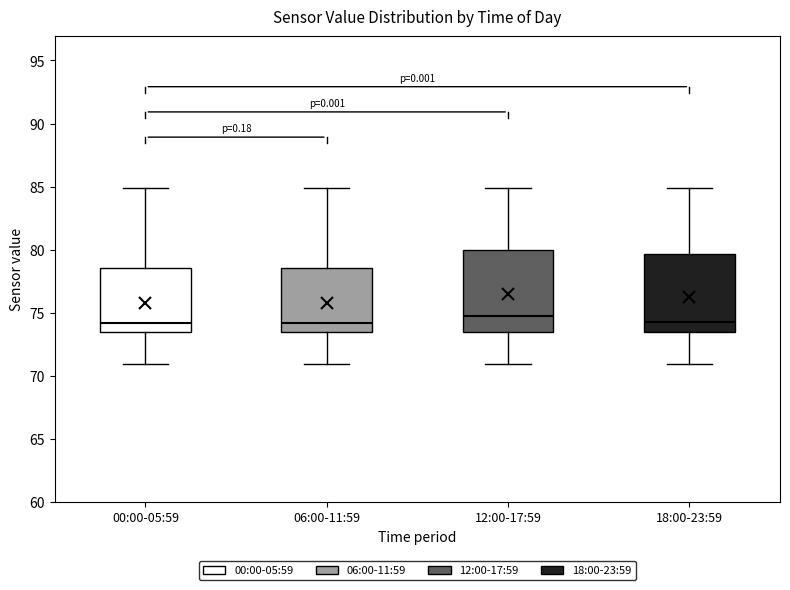

Reading left to right, read every box against the y-axis: the position of its median line, the range the box covers, and the ends of its whiskers. The values are not printed on the chart, so give them approximately, as read against the axis.

00:00-05:59: median 74.0, box 73.5 to 78.5, whiskers 71.0 to 85.0
06:00-11:59: median 74.0, box 73.5 to 78.5, whiskers 71.0 to 85.0
12:00-17:59: median 75.0, box 73.5 to 80.0, whiskers 71.0 to 85.0
18:00-23:59: median 74.5, box 73.5 to 79.5, whiskers 71.0 to 85.0